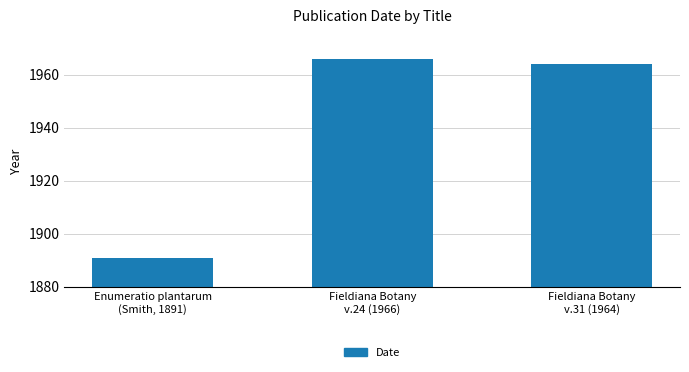

At which category does the chart reach its peak across all series?

Fieldiana Botany
v.24 (1966)